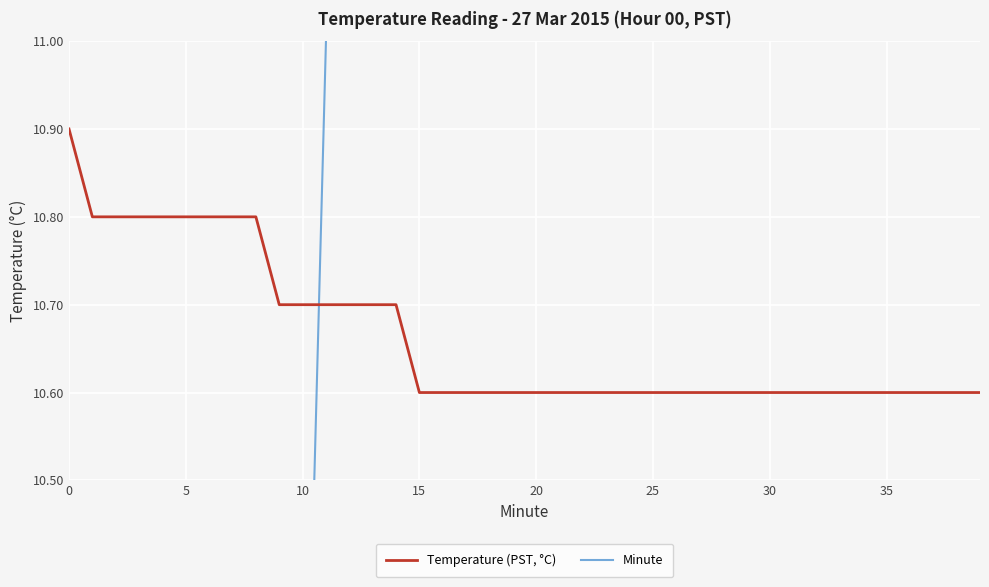

True or false: Temperature (PST, °C) has a value of 2.7 at 20.

False